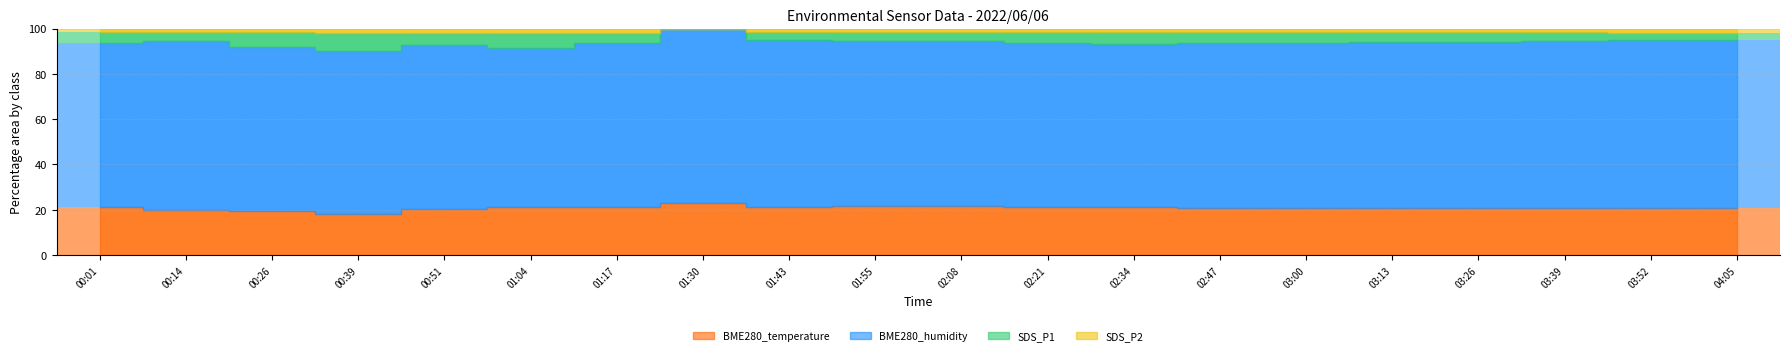

Which category has the lowest value in the SDS_P2 series?

01:30